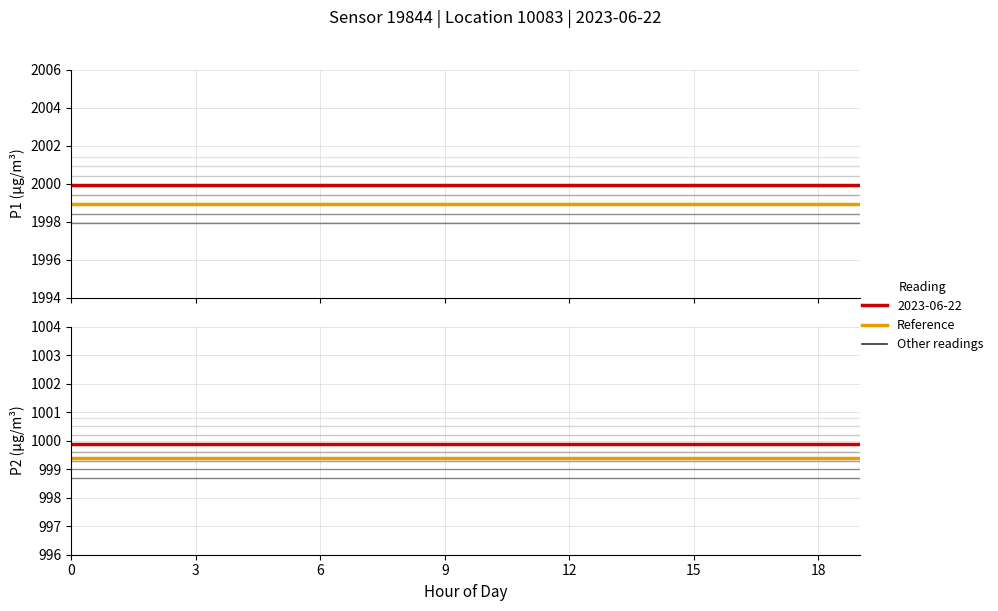

True or false: P2 has more than 2 interior local peaks.

False